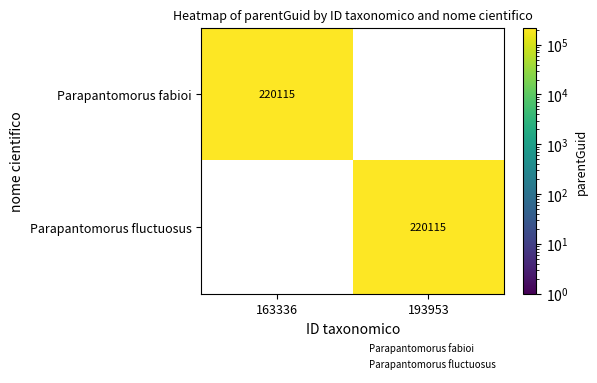

Is it true that Parapantomorus fluctuosus equals 149877 at 193953?

False